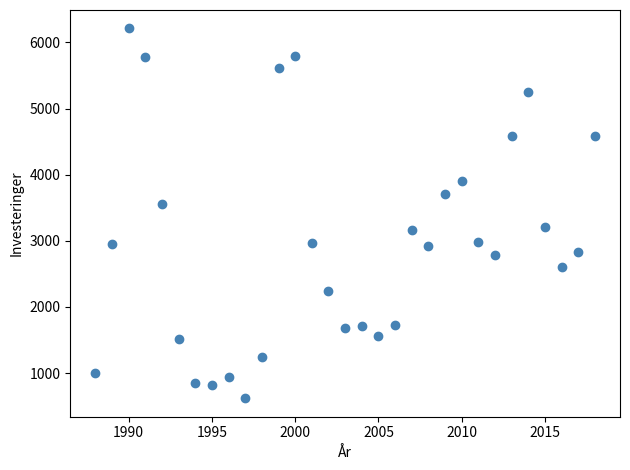

What is the range of X values (max minus min)?

30